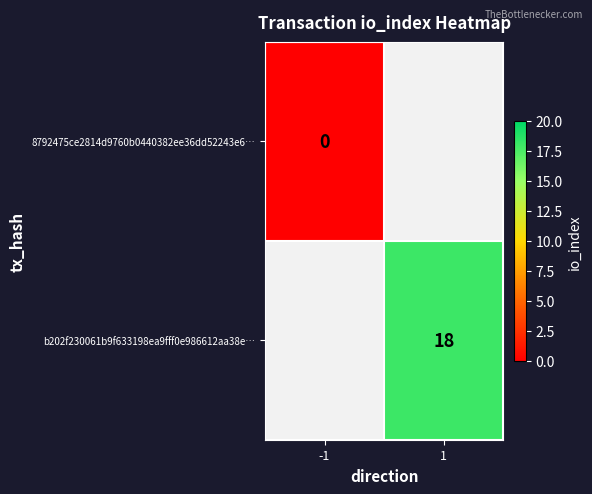

Is it true that b202f230061b9f633198ea9fff0e986612aa38e… equals 18 at 1?

True